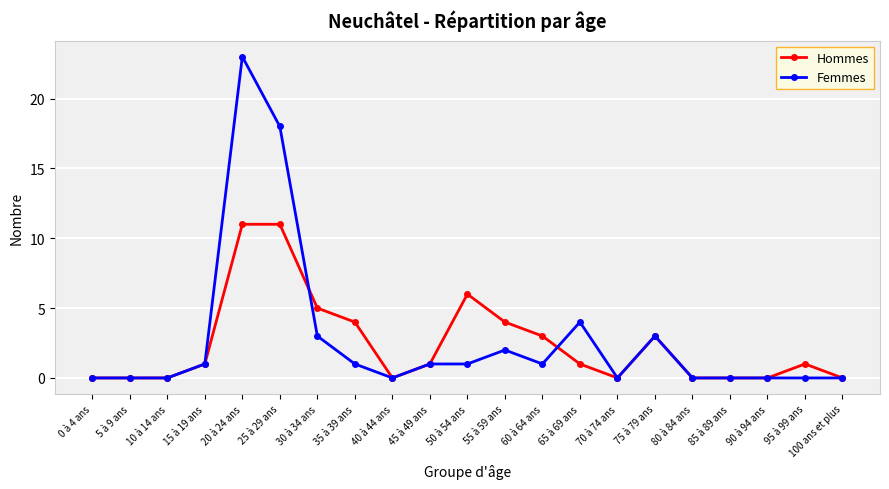

What is the label of the 15th point from the right?

30 à 34 ans